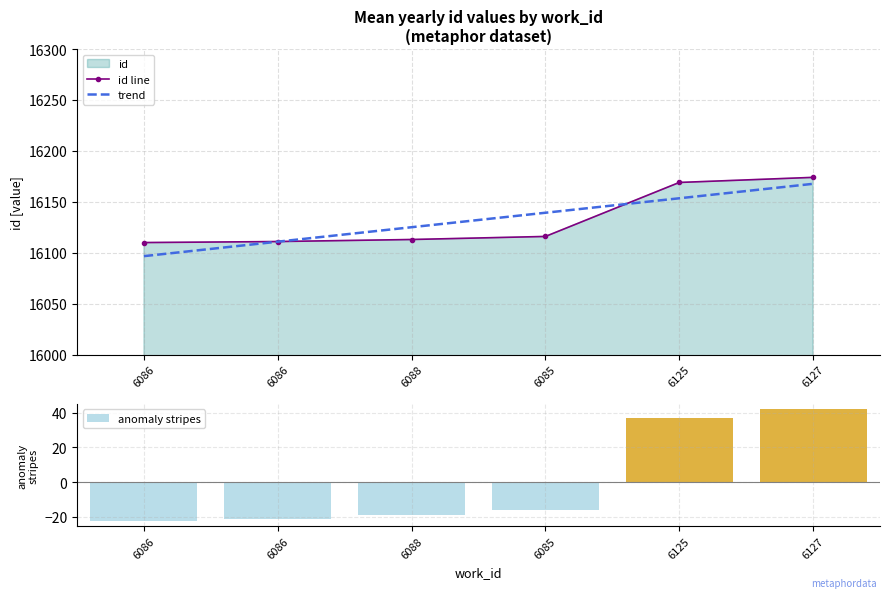

Does the chart contain any negative values?

Yes